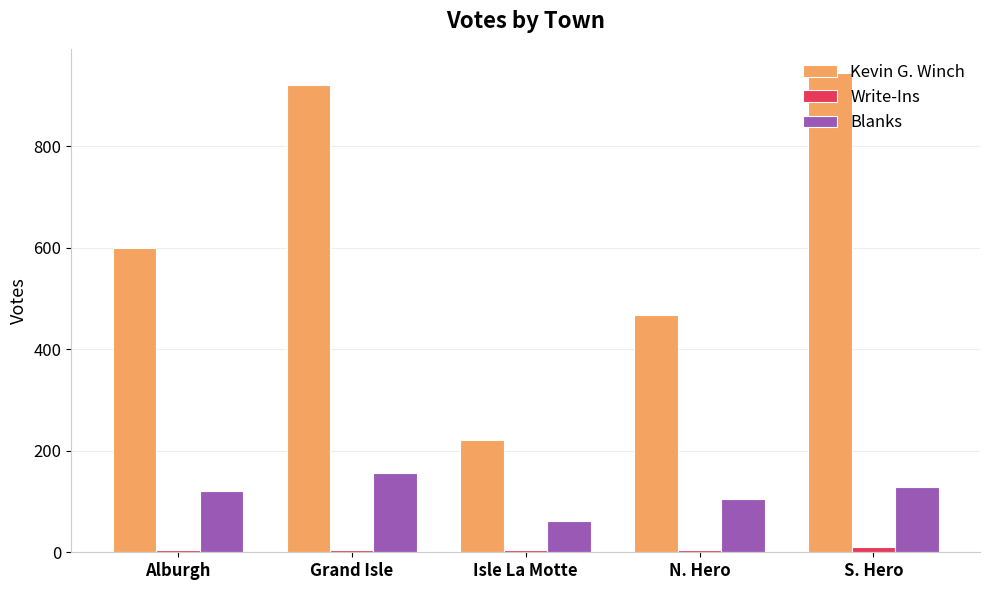

Which series changed the most between Isle La Motte and N. Hero?

Kevin G. Winch